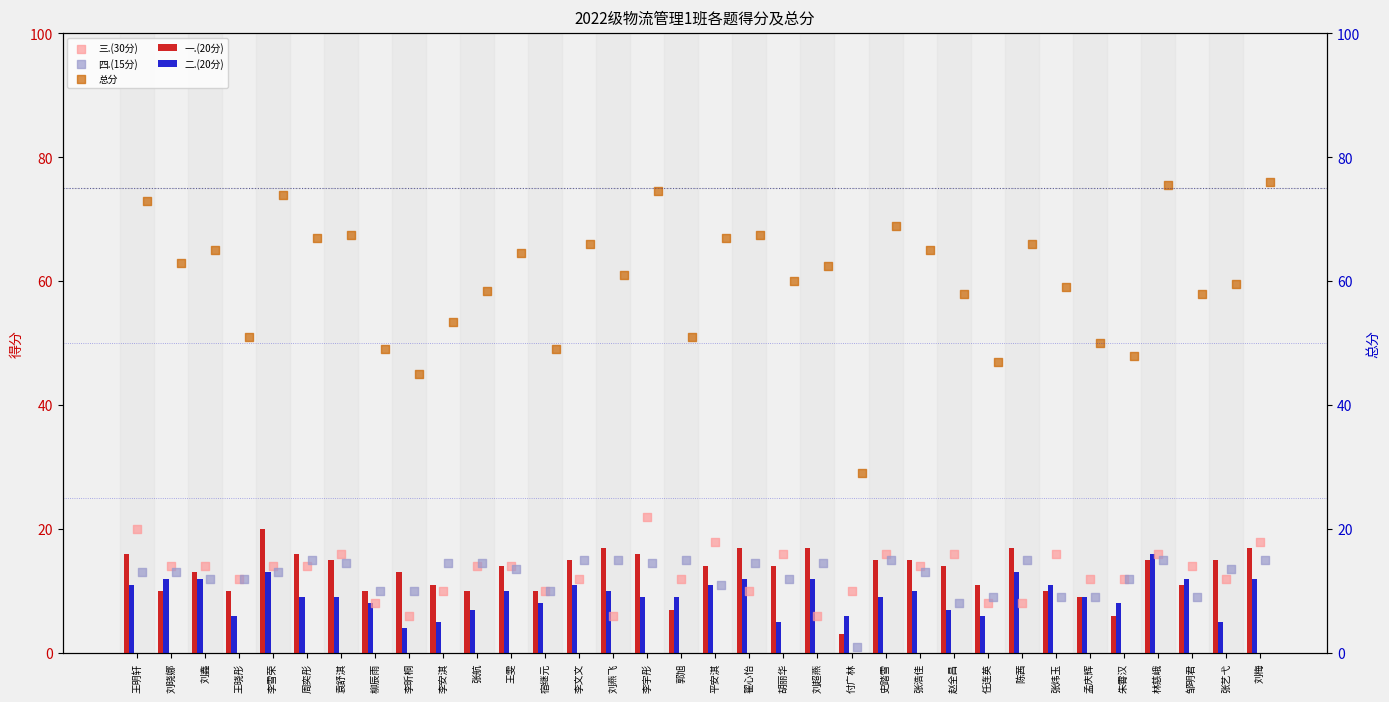

Which series reaches the maximum Y coordinate?

总分